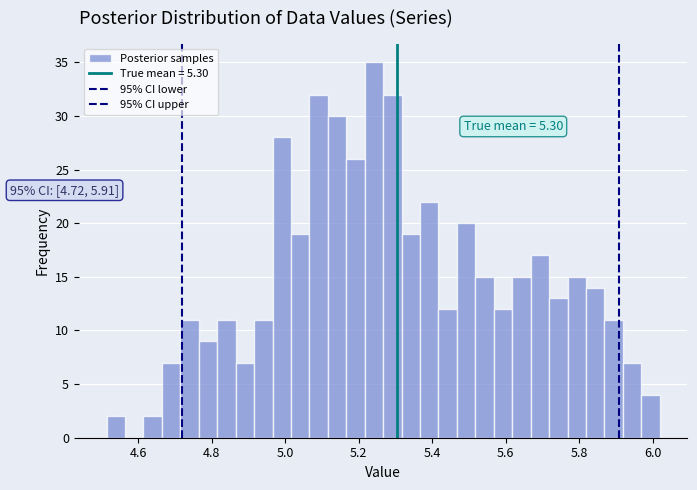

Around what value on the x-axis is the tallest bar? Give the approximate position of its centre, as read against the axis.

5.24